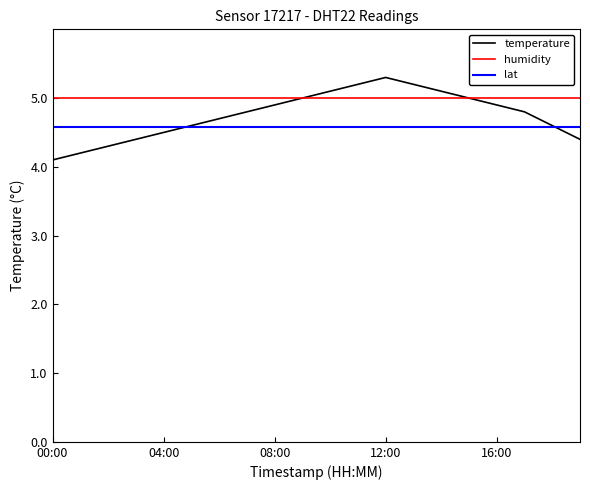

Which series has the widest spread of values?

temperature